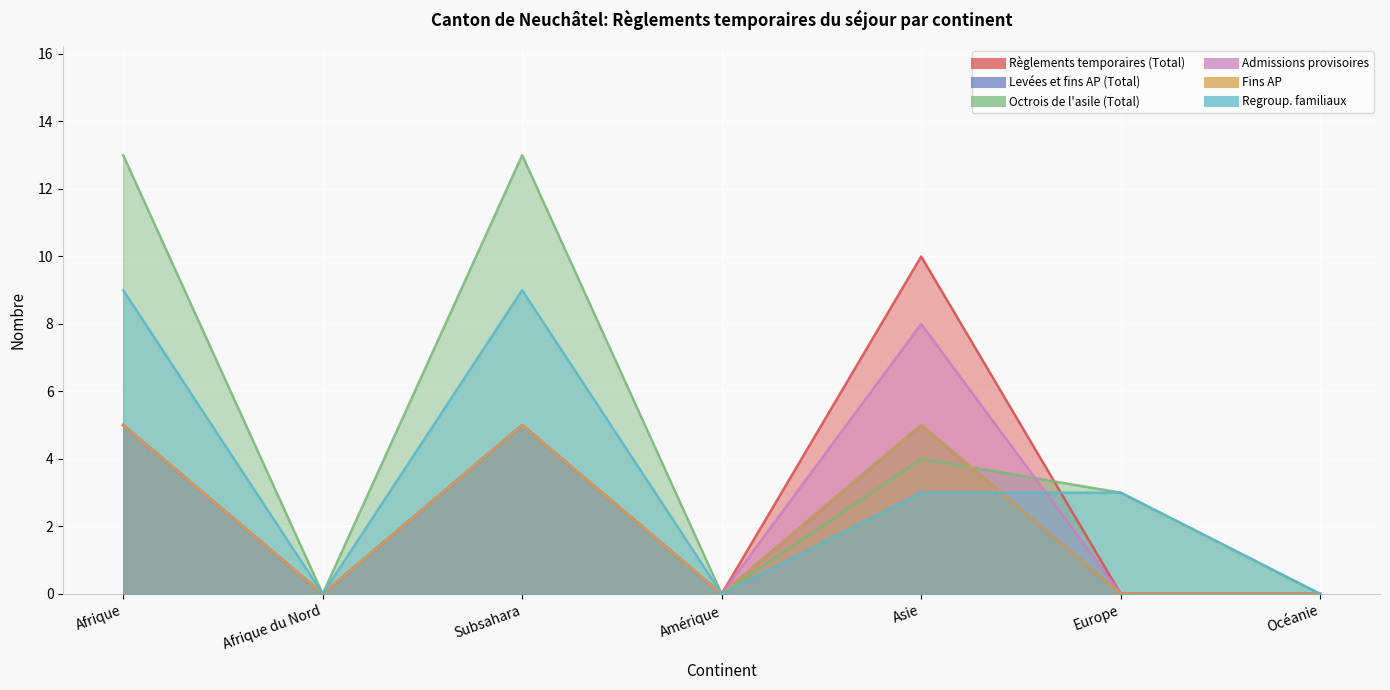

Count the number of data series in this chart.

6